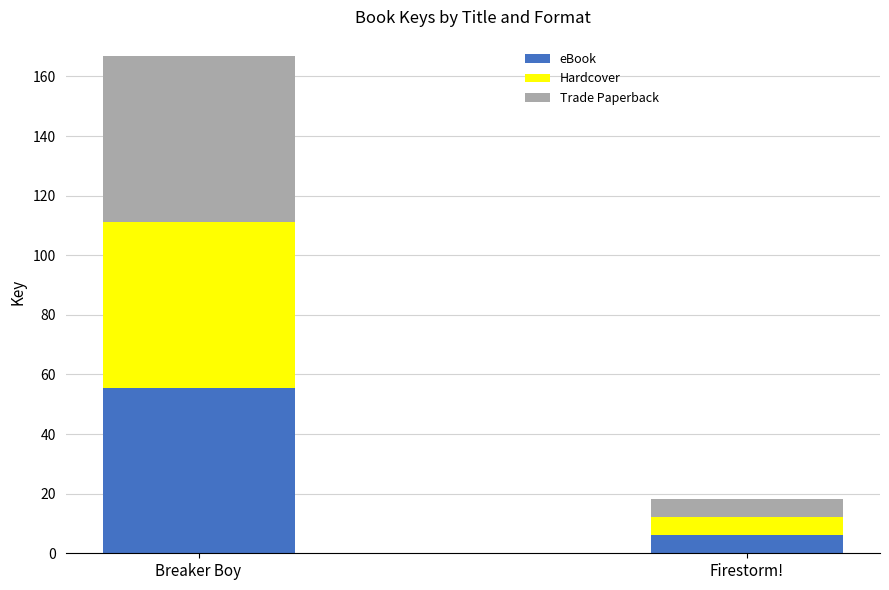

At which label does eBook reach its minimum?

Firestorm!